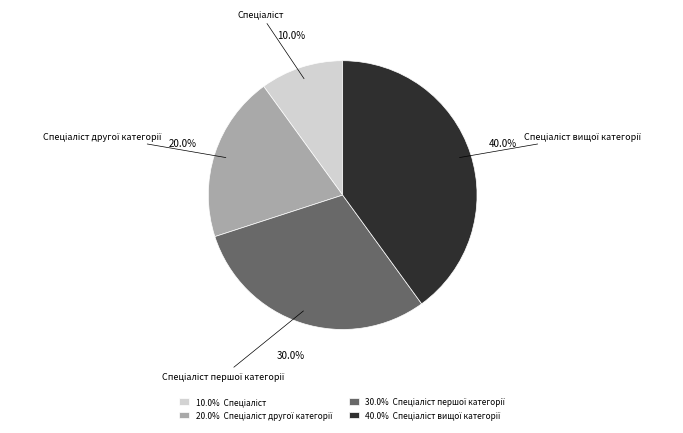

Is there any slice that represents more than half of the pie?

No